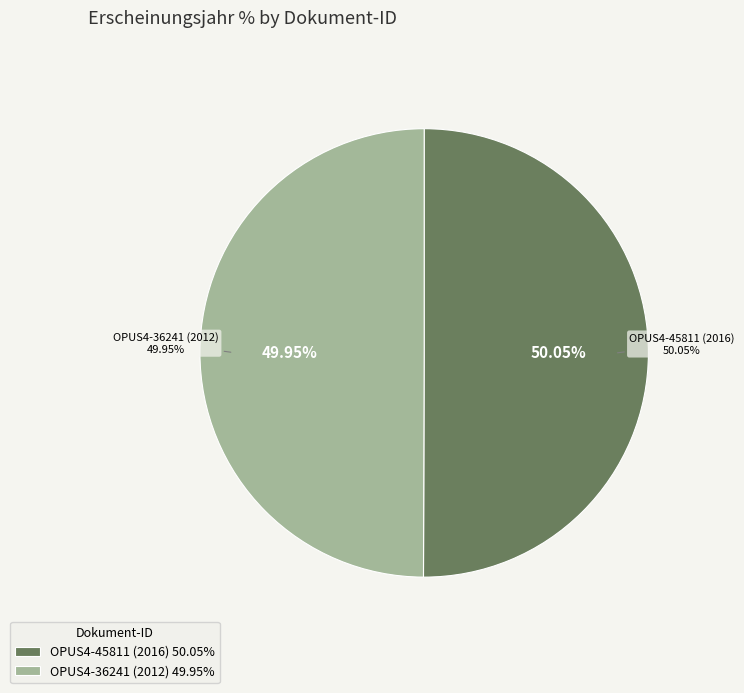

Rank the categories by value from highest to lowest.

OPUS4-45811 (2016), OPUS4-36241 (2012)